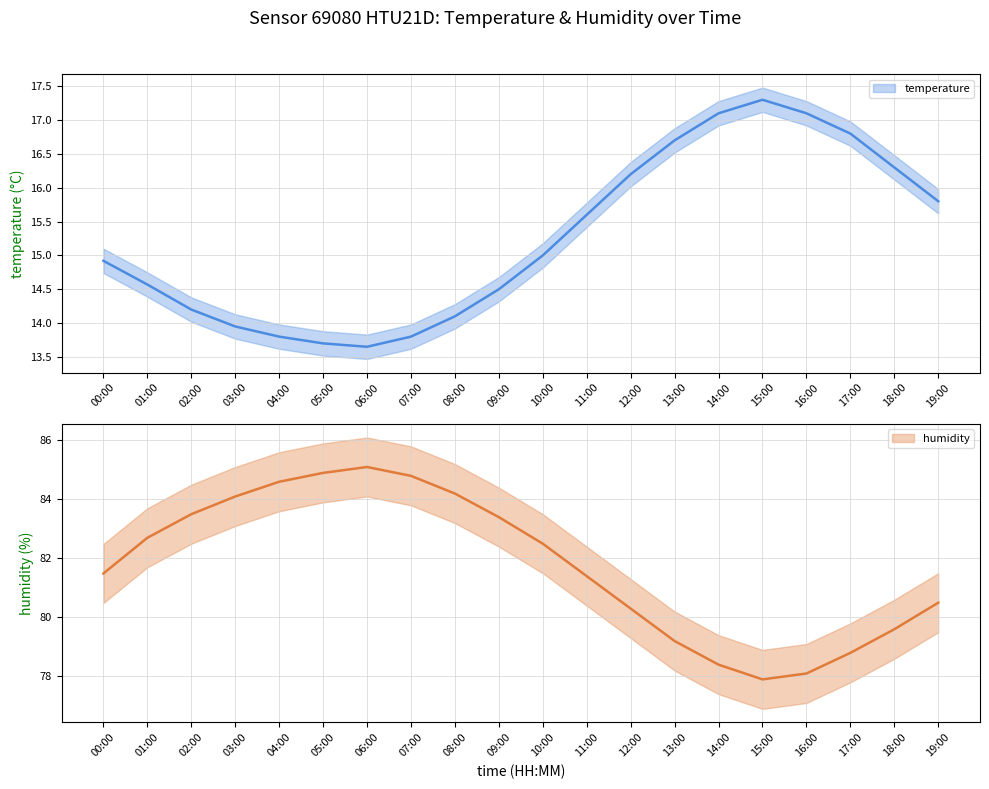

Reading left to right, transcribe all the data shown in this chart.

temperature: 14.9	14.6	14.2	13.9	13.8	13.7	13.7	13.8	14.1	14.5	15.0	15.6	16.2	16.7	17.1	17.3	17.1	16.8	16.3	15.8
temperature_upper: 15.1	14.8	14.4	14.1	14.0	13.9	13.8	14.0	14.3	14.7	15.2	15.8	16.4	16.9	17.3	17.5	17.3	17.0	16.5	16.0
temperature_lower: 14.7	14.4	14.0	13.8	13.6	13.5	13.5	13.6	13.9	14.3	14.8	15.4	16.0	16.5	16.9	17.1	16.9	16.6	16.1	15.6
humidity: 81.5	82.7	83.5	84.1	84.6	84.9	85.1	84.8	84.2	83.4	82.5	81.4	80.3	79.2	78.4	77.9	78.1	78.8	79.6	80.5
humidity_upper: 82.5	83.7	84.5	85.1	85.6	85.9	86.1	85.8	85.2	84.4	83.5	82.4	81.3	80.2	79.4	78.9	79.1	79.8	80.6	81.5
humidity_lower: 80.5	81.7	82.5	83.1	83.6	83.9	84.1	83.8	83.2	82.4	81.5	80.4	79.3	78.2	77.4	76.9	77.1	77.8	78.6	79.5